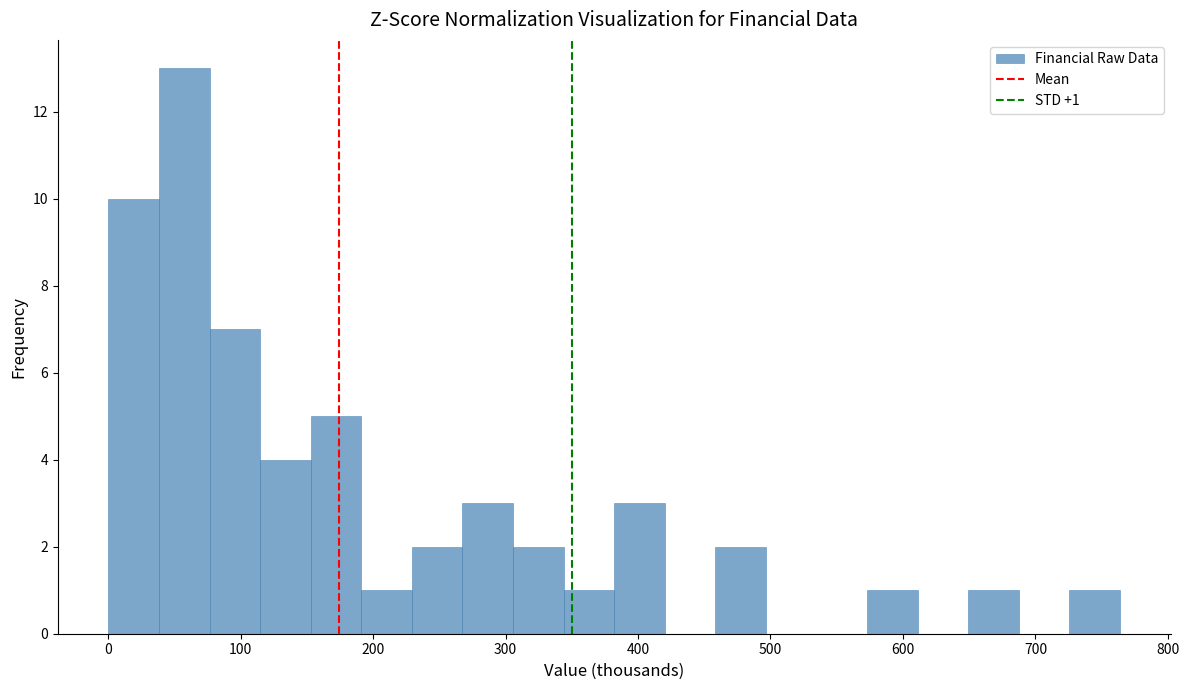

Read against the x-axis, roughly where is the centre of the tallest bar?

60